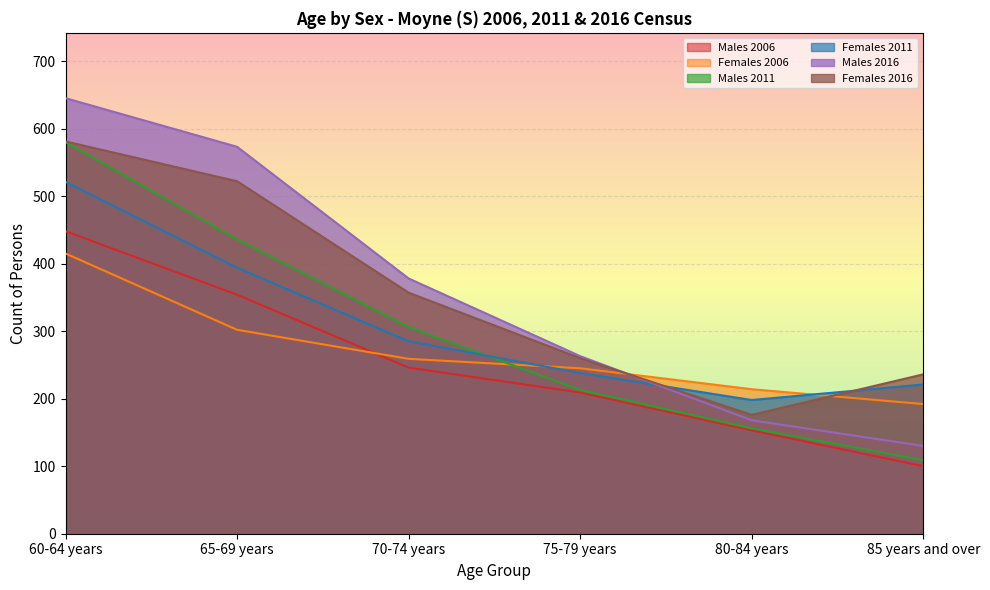

Reading left to right, extract all data points from this chart.

Males 2006: 448	354	246	209	153	100
Females 2006: 415	302	259	245	214	192
Males 2011: 580	436	306	213	156	109
Females 2011: 521	394	285	238	198	221
Males 2016: 645	573	378	263	168	130
Females 2016: 581	522	357	260	176	236